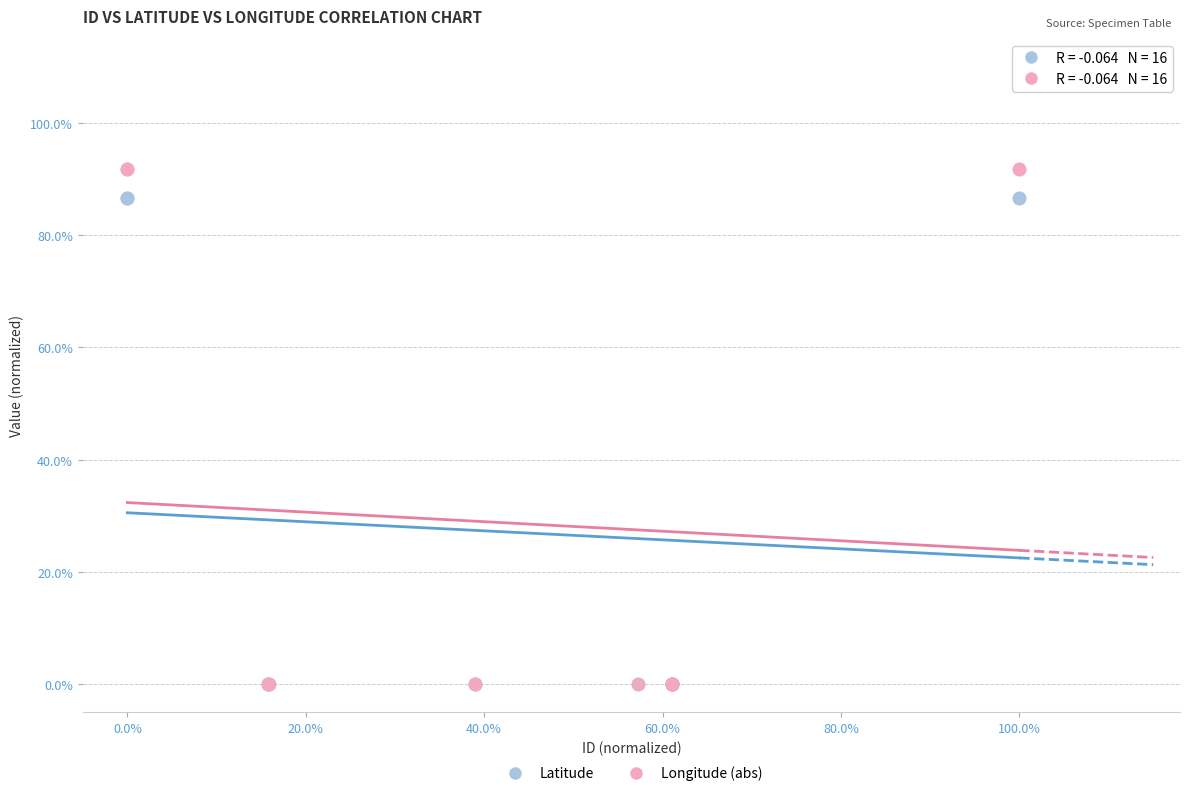

What are all the series names shown in the legend?

Latitude, Longitude (abs)